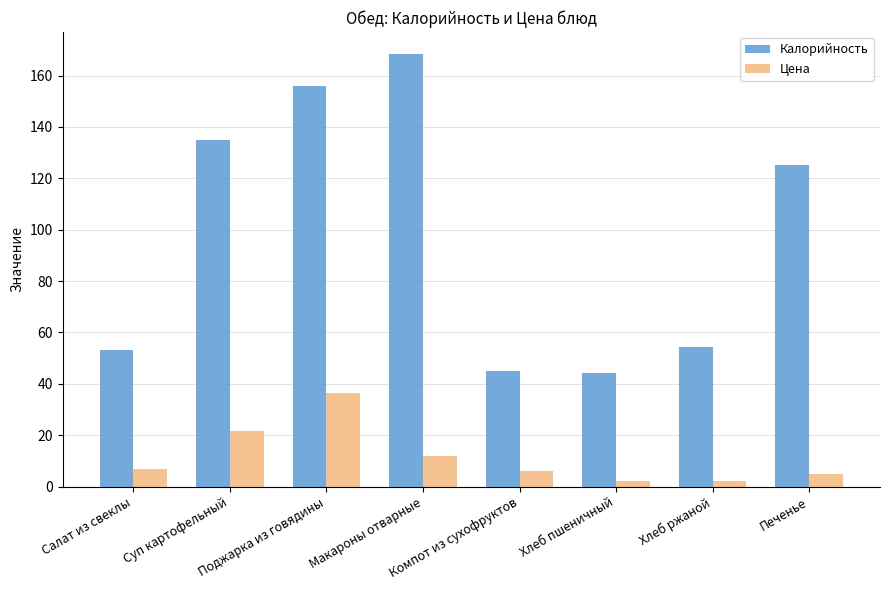

Which series changed the most between Хлеб ржаной and Печенье?

Калорийность